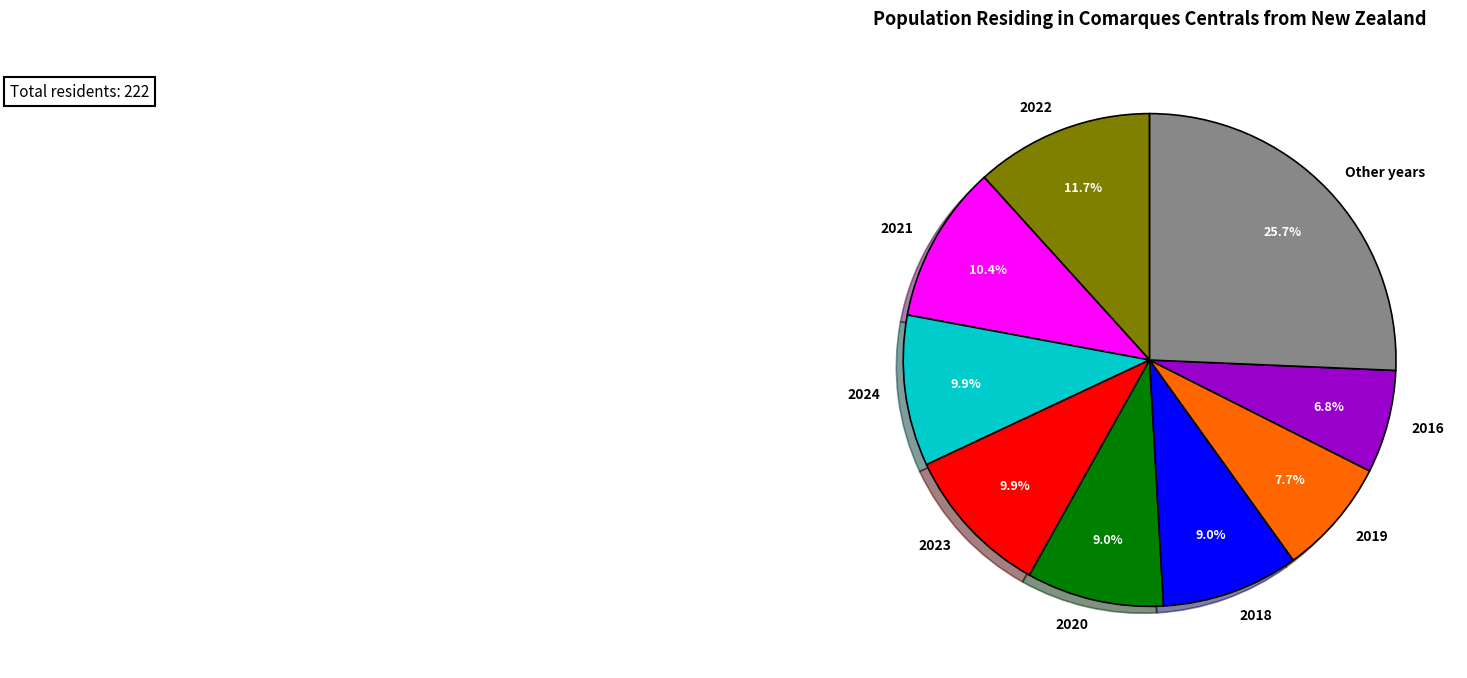

Is it true that 2018 is 15% of the pie?

False